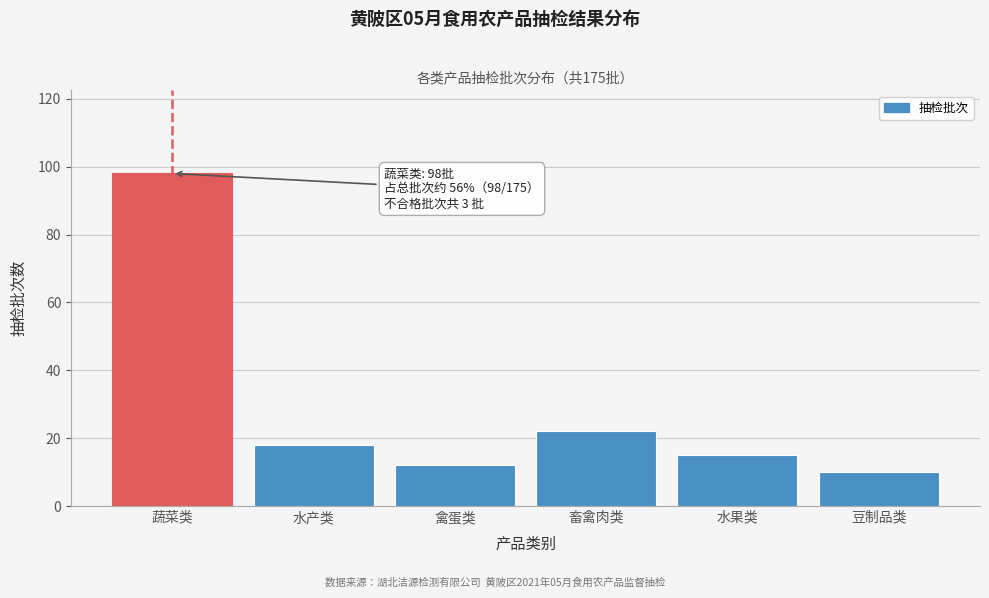

Reading right to left, list all the values displayed in this chart.

10	15	22	12	18	98